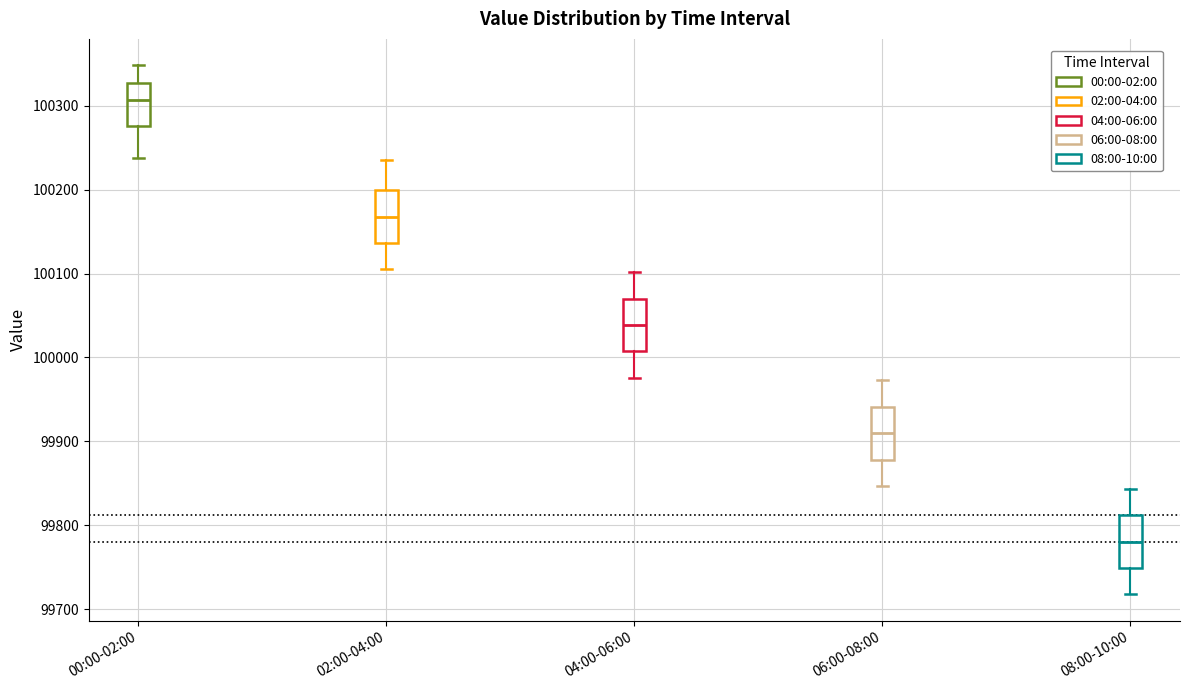

Reading left to right, read every box against the y-axis: the position of its median line, the range the box covers, and the ends of its whiskers. The values are not printed on the chart, so give them approximately, as read against the axis.

00:00-02:00: median 100310, box 100280 to 100330, whiskers 100240 to 100350
02:00-04:00: median 100170, box 100140 to 100200, whiskers 100100 to 100240
04:00-06:00: median 100040, box 100010 to 100070, whiskers 99980 to 100100
06:00-08:00: median 99910, box 99880 to 99940, whiskers 99850 to 99970
08:00-10:00: median 99780, box 99750 to 99810, whiskers 99720 to 99840